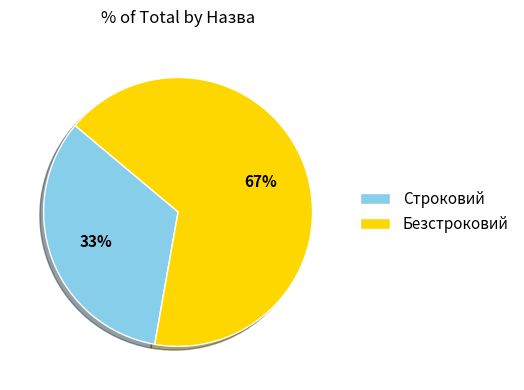

The Безстроковий slice represents 67% of the pie. True or false?

True